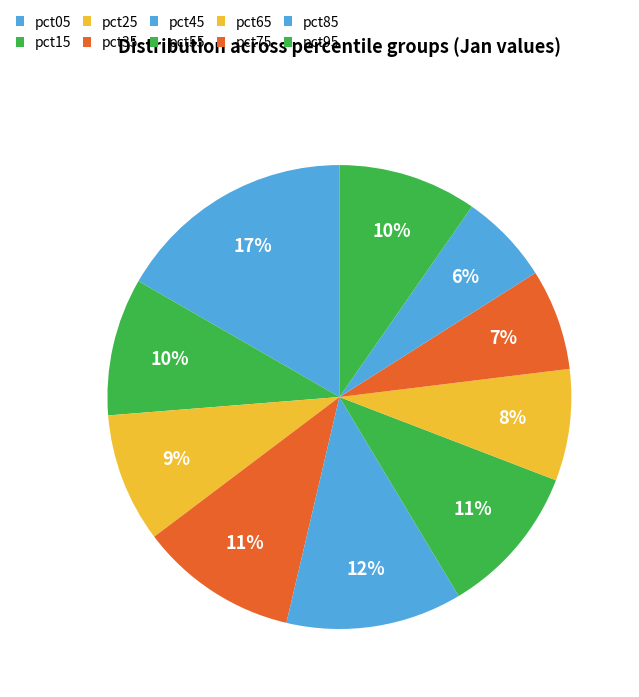

Does any single category account for the majority?

No